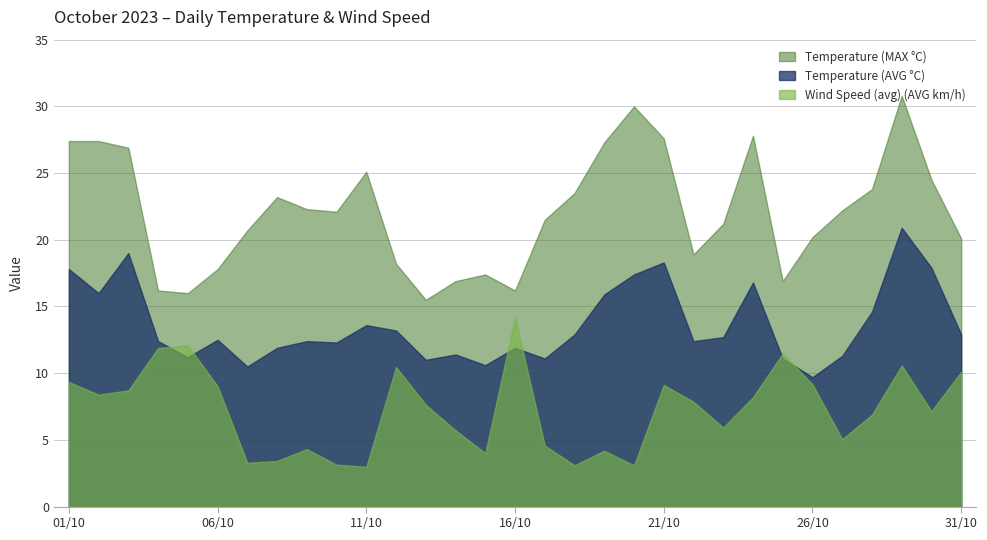

Rank the series by their average value, from lowest to highest.

Wind Speed (avg) (AVG km/h), Temperature (AVG °C), Temperature (MAX °C)